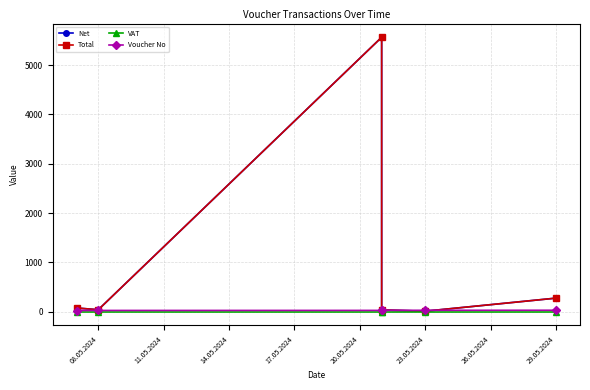

At which label does VAT reach its minimum?

08.05.2024